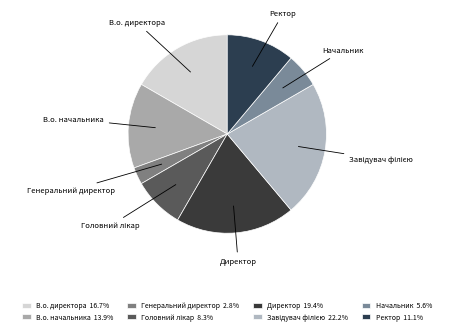

Does Генеральний директор account for over 50% of the chart?

No